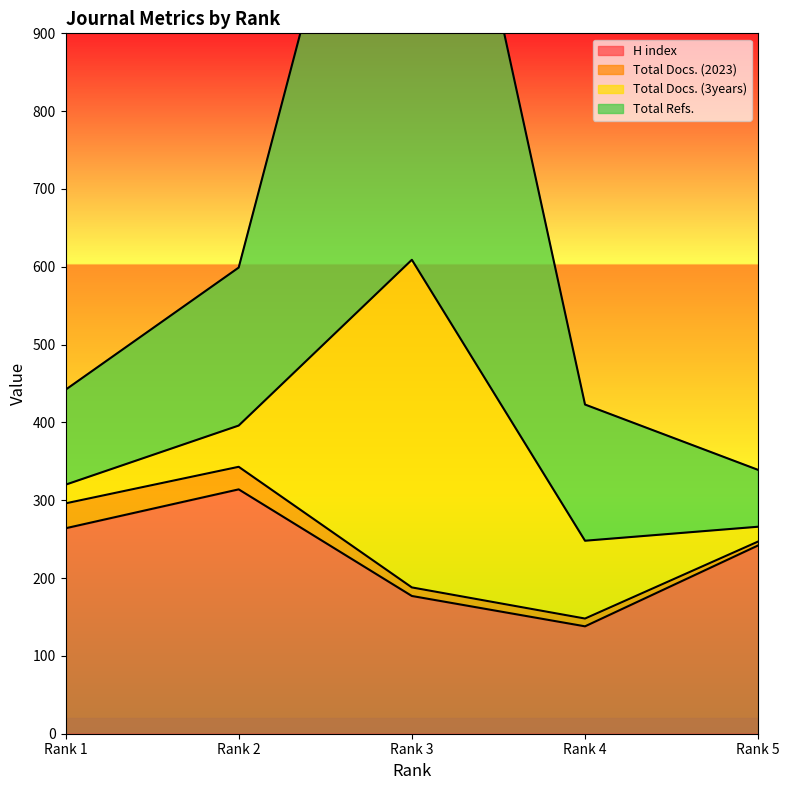

True or false: Total Refs. and H index cross at least once.

False